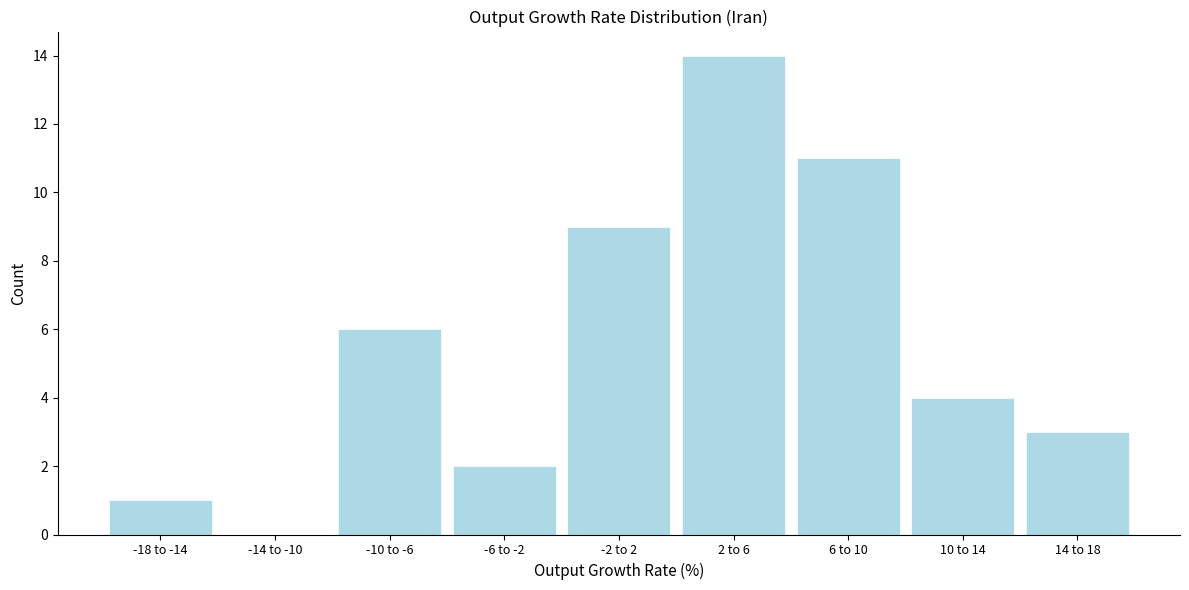

Reading left to right, extract all data points from this chart.

-18 to -14=1	-14 to -10=0	-10 to -6=6	-6 to -2=2	-2 to 2=9	2 to 6=14	6 to 10=11	10 to 14=4	14 to 18=3